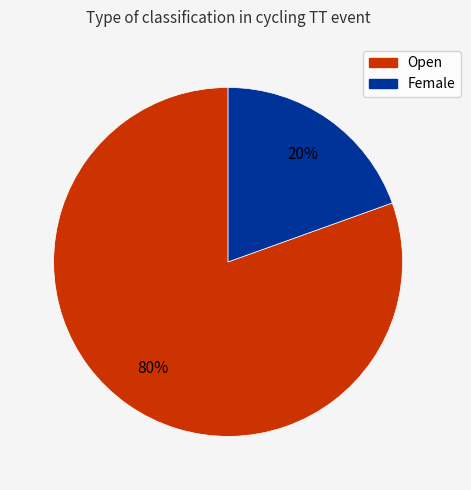

True or false: Female accounts for 26% of the total.

False